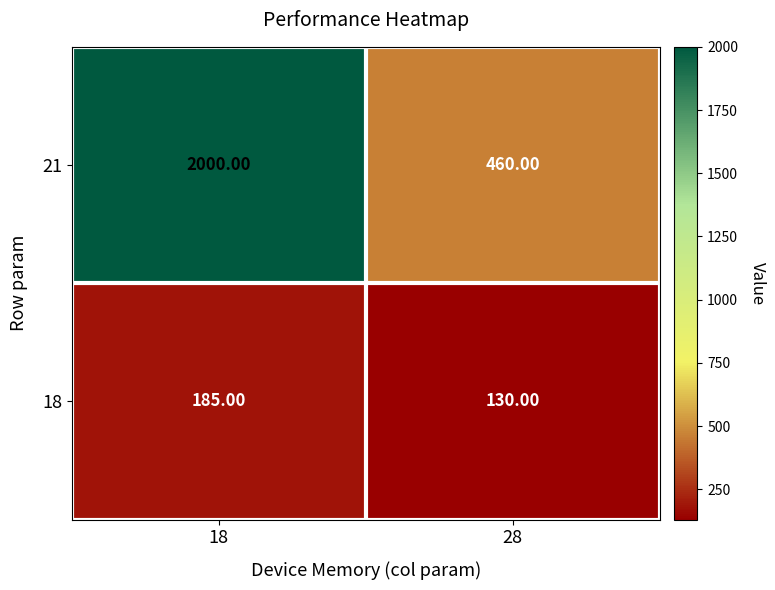

How many values in the 21 series are below 2000?

1